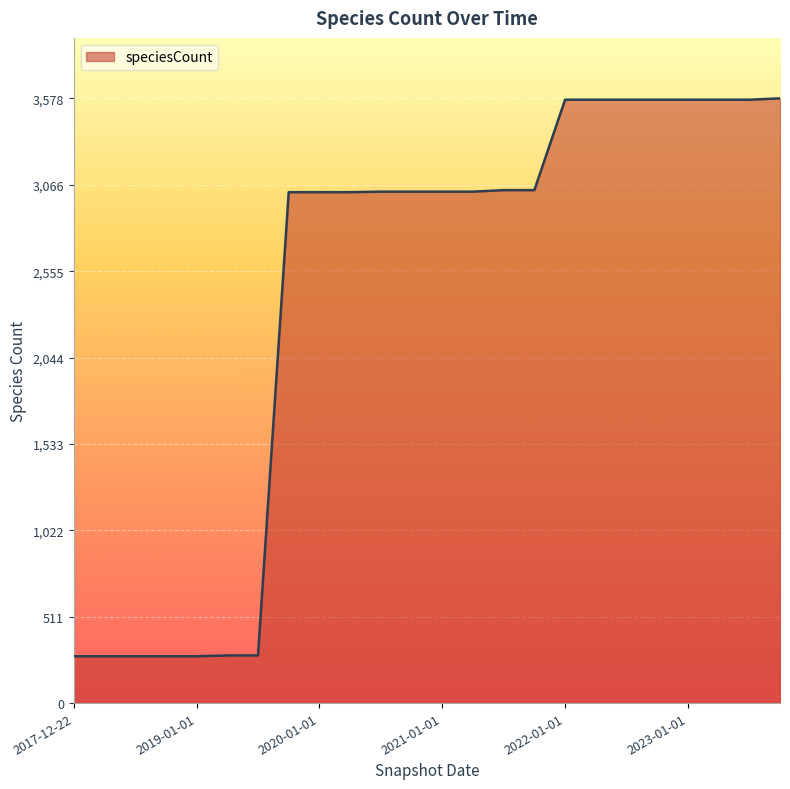

What is the minimum value shown in the chart?

277